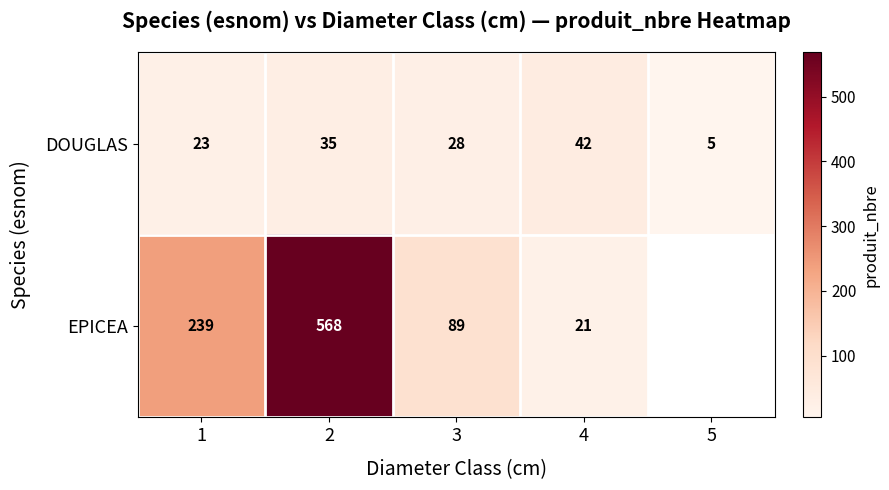

True or false: DOUGLAS has a value of 7.9 at 1.

False